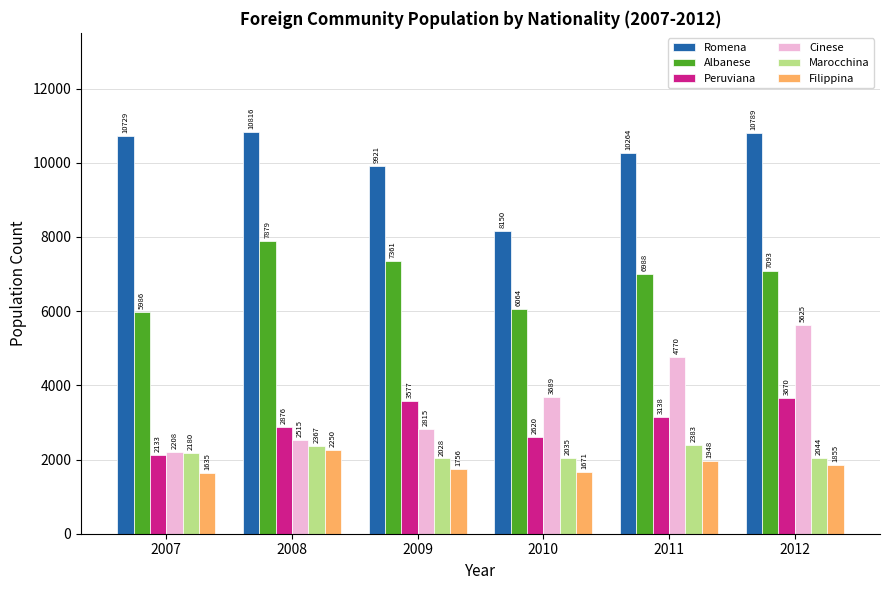

At which category is the sum across all series the highest?

2012